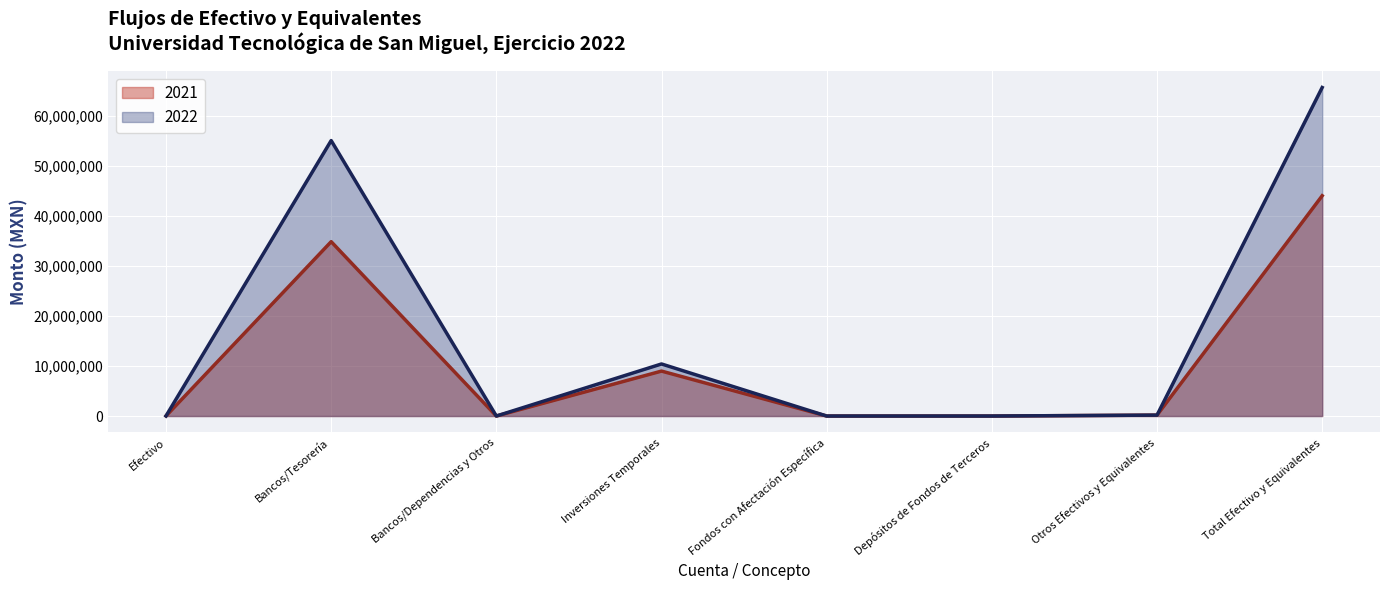

Is the value of 2021 at Fondos con Afectación Específica greater than the value of 2022 at Depósitos de Fondos de Terceros?

No